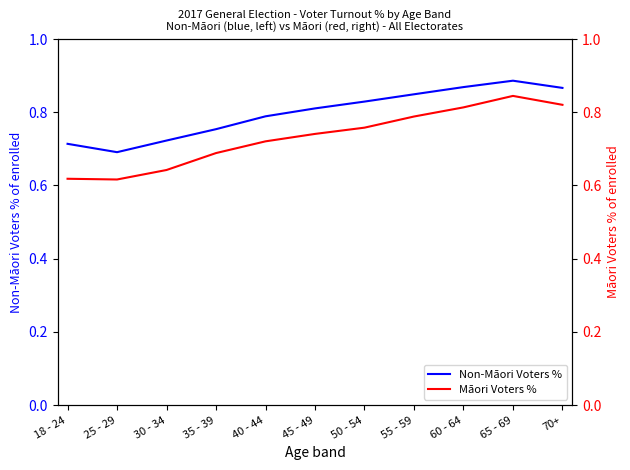

What is the difference between the Non-Māori Voters % values at 25 - 29 and 50 - 54?

0.1